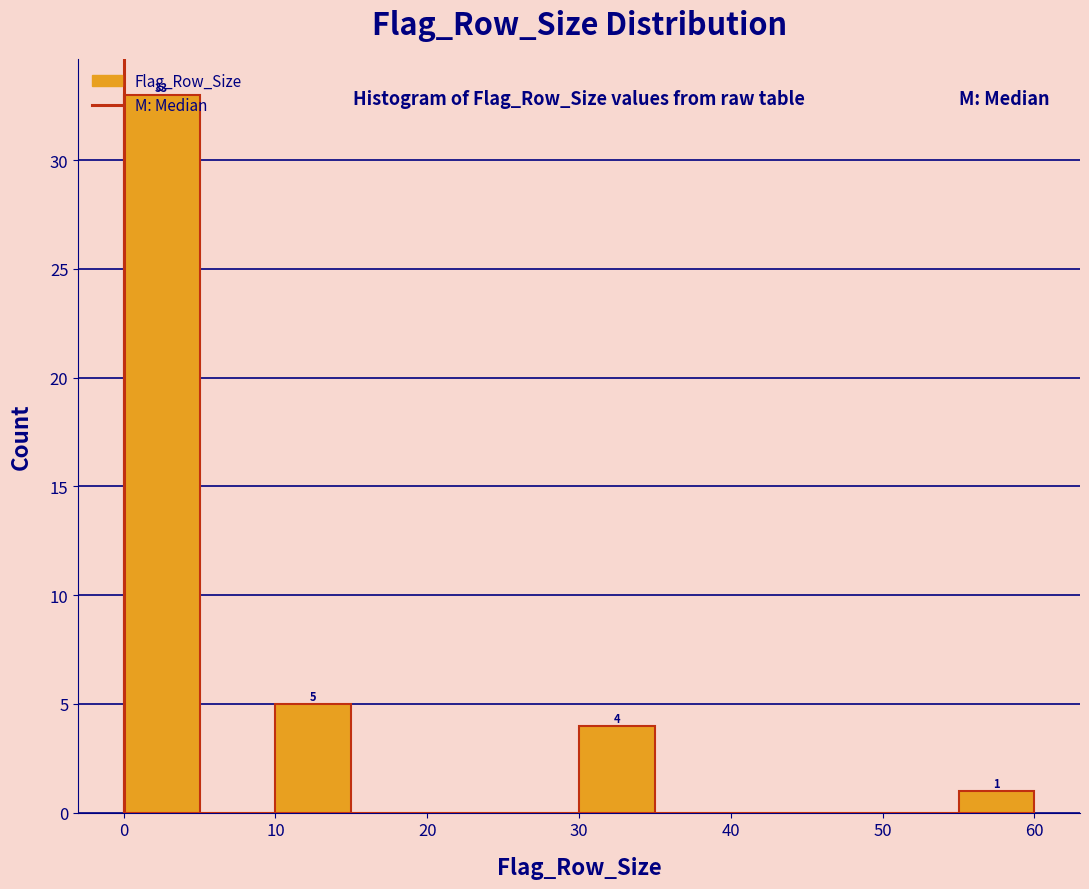

Over which range of the x-axis is the bar tallest?

0 to 5